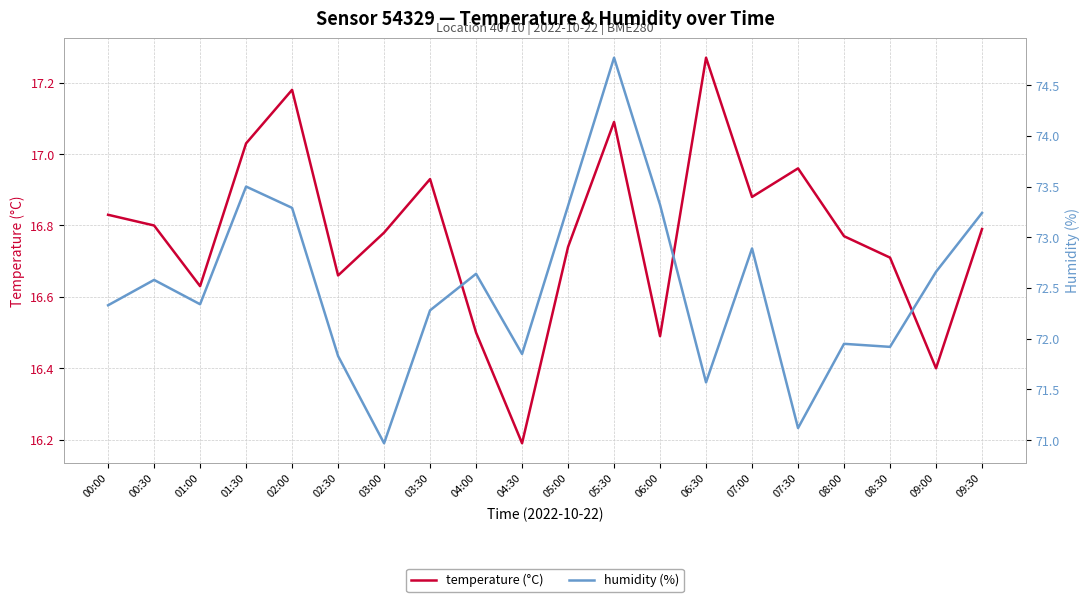

True or false: temperature has a value of 4.0 at 00:00.

False